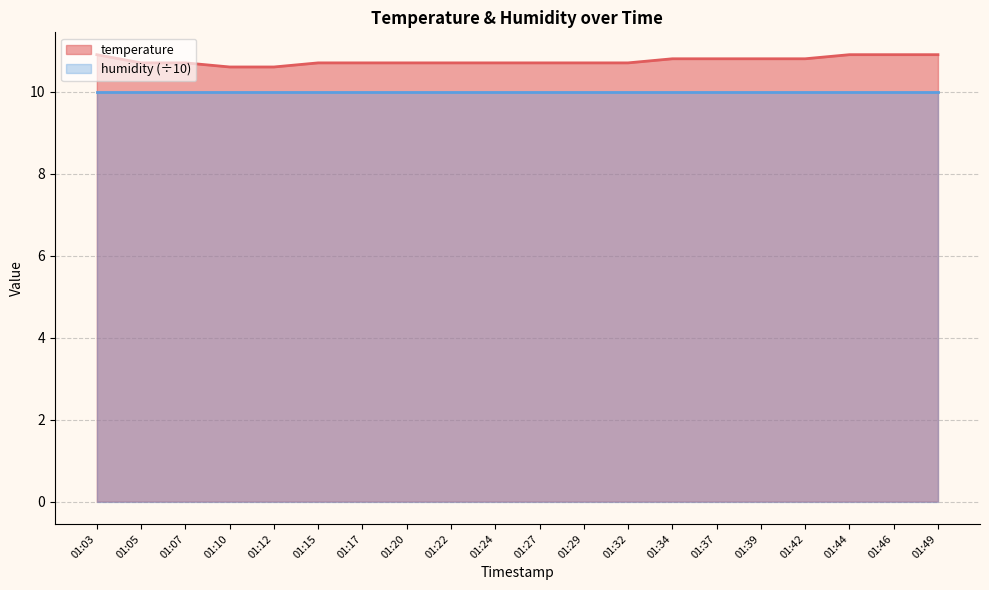

Is it true that the value at 01:10 is 10.6?

True